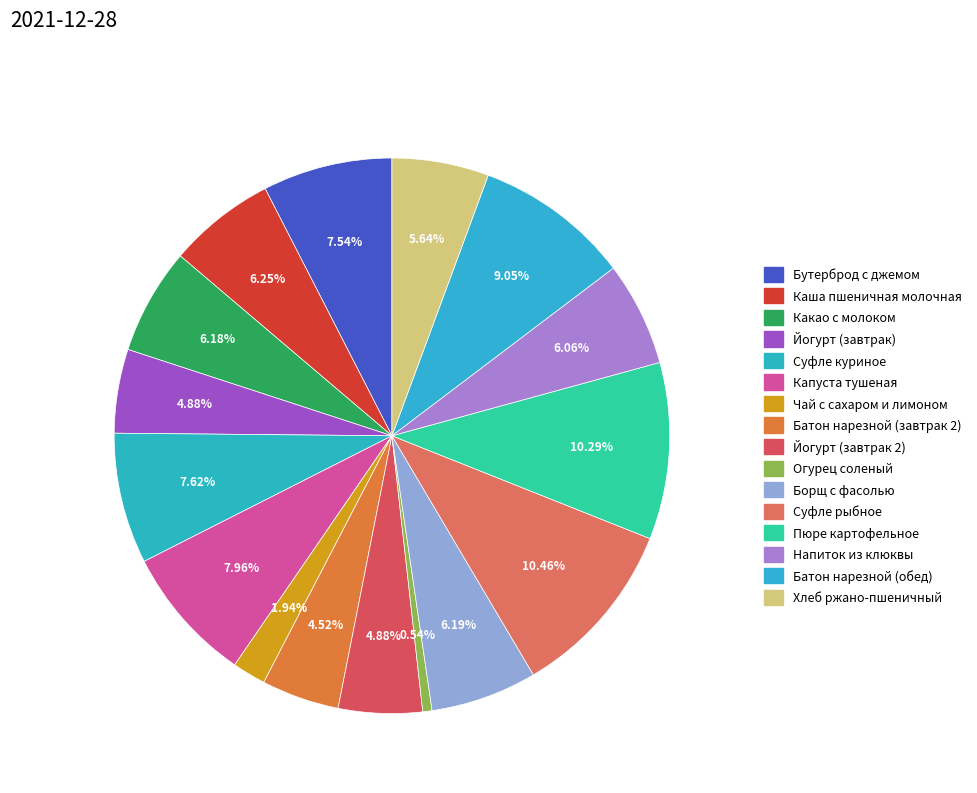

To the nearest percent, what portion does Йогурт (завтрак 2) represent?

5%